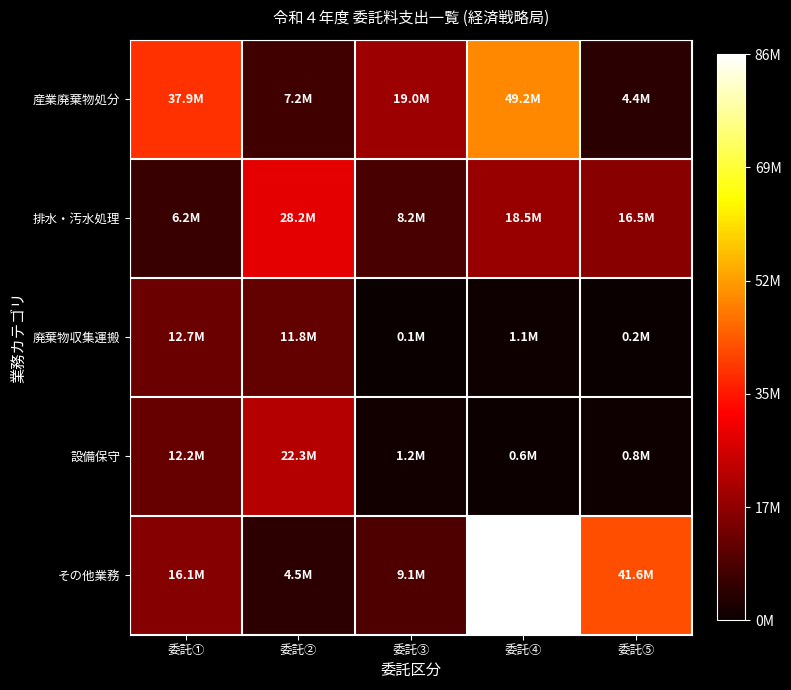

Which label corresponds to the smallest value in the chart?

委託③